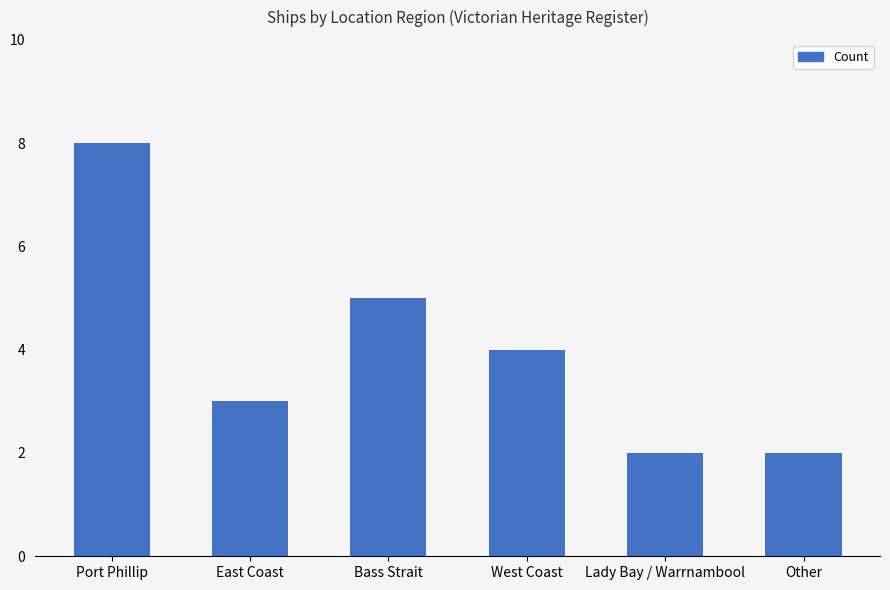

What is the difference between the values at West Coast and Port Phillip?

4